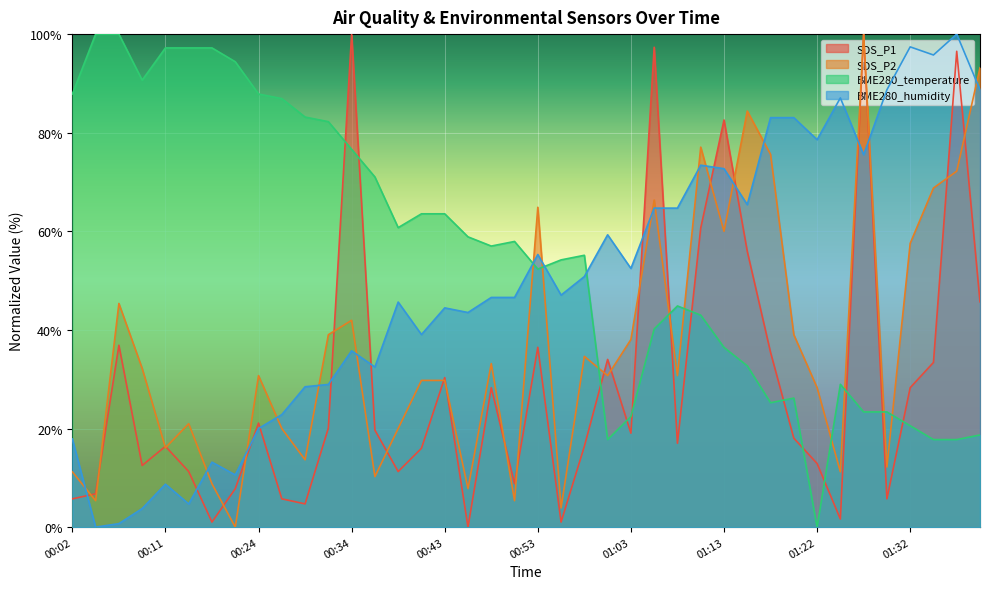

The value of BME280_temperature at 00:46 is 12.3. True or false?

False